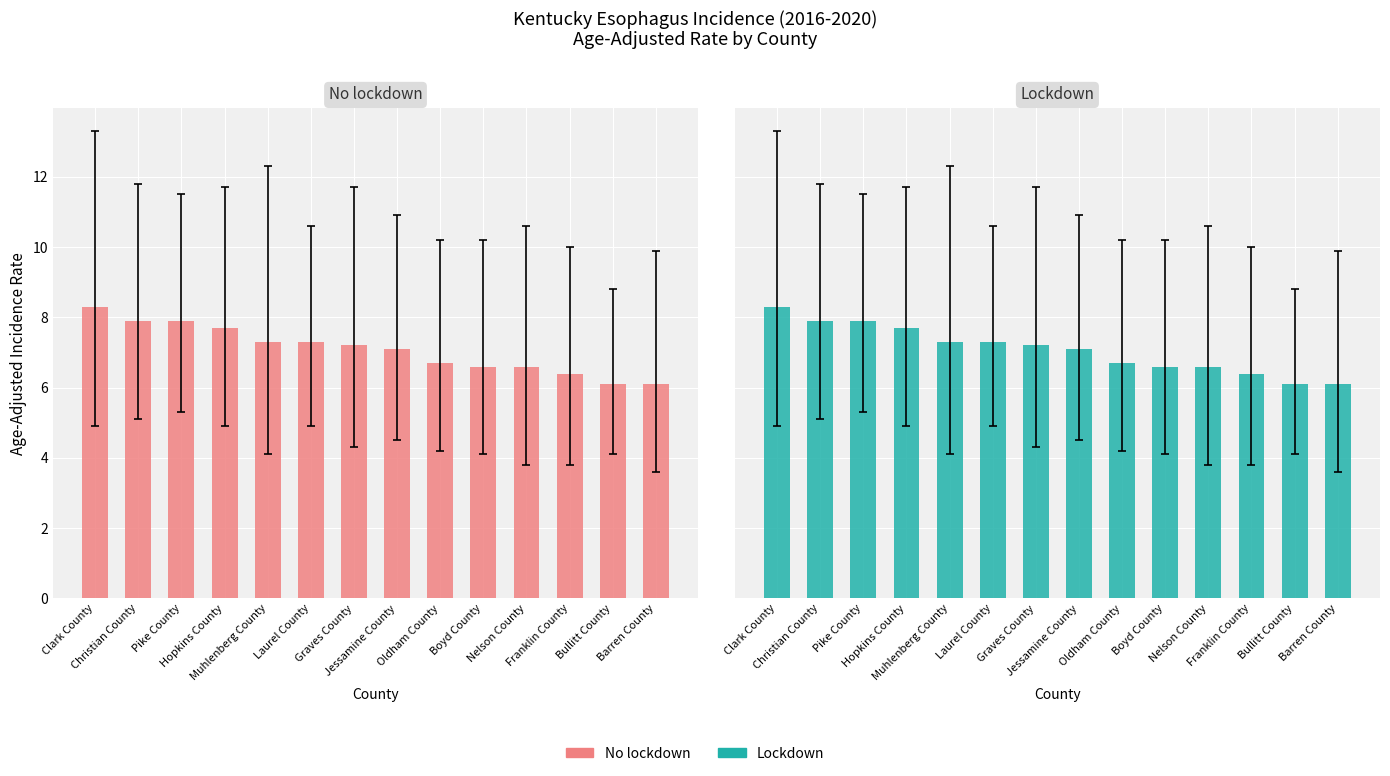

What is the value of the Lockdown bar at the 8th from the left?

7.1